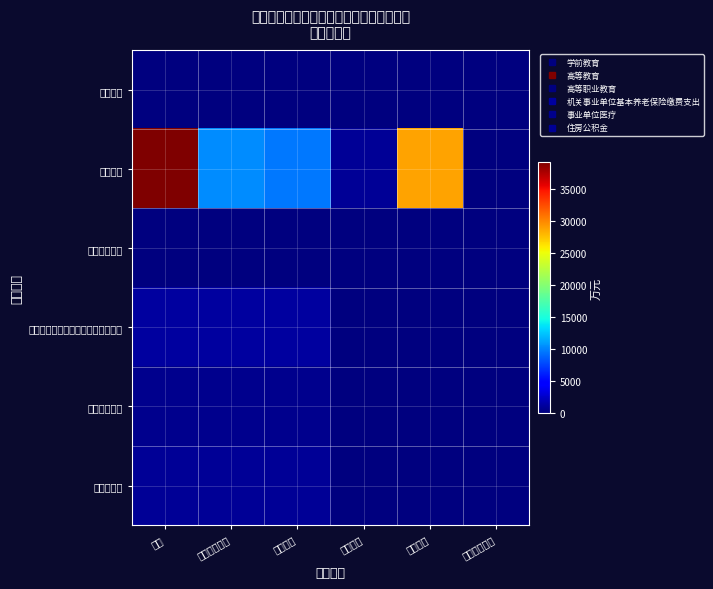

At which category is the sum across all series the highest?

合计